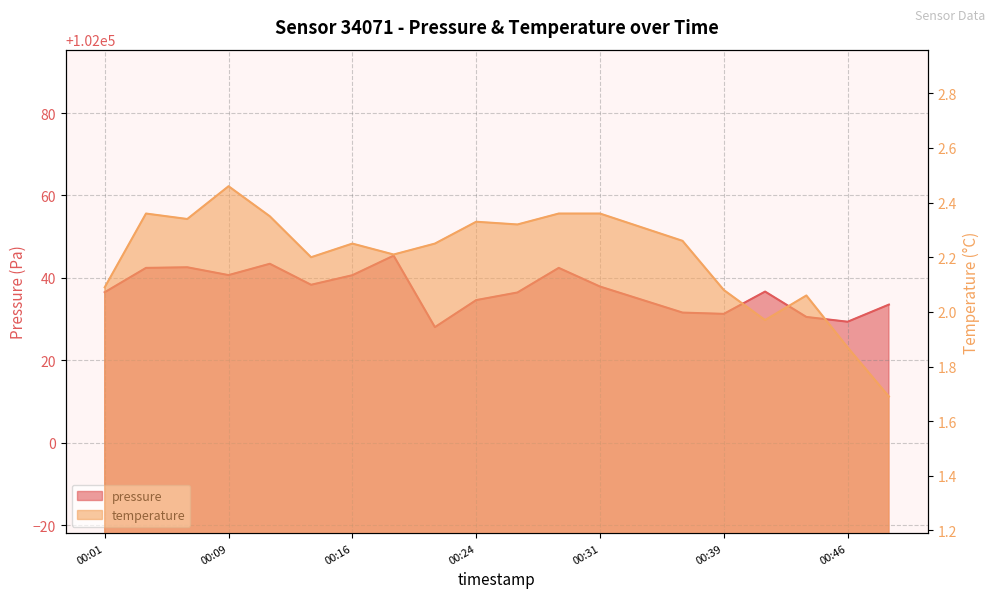

Which series has the largest range (max minus min)?

pressure